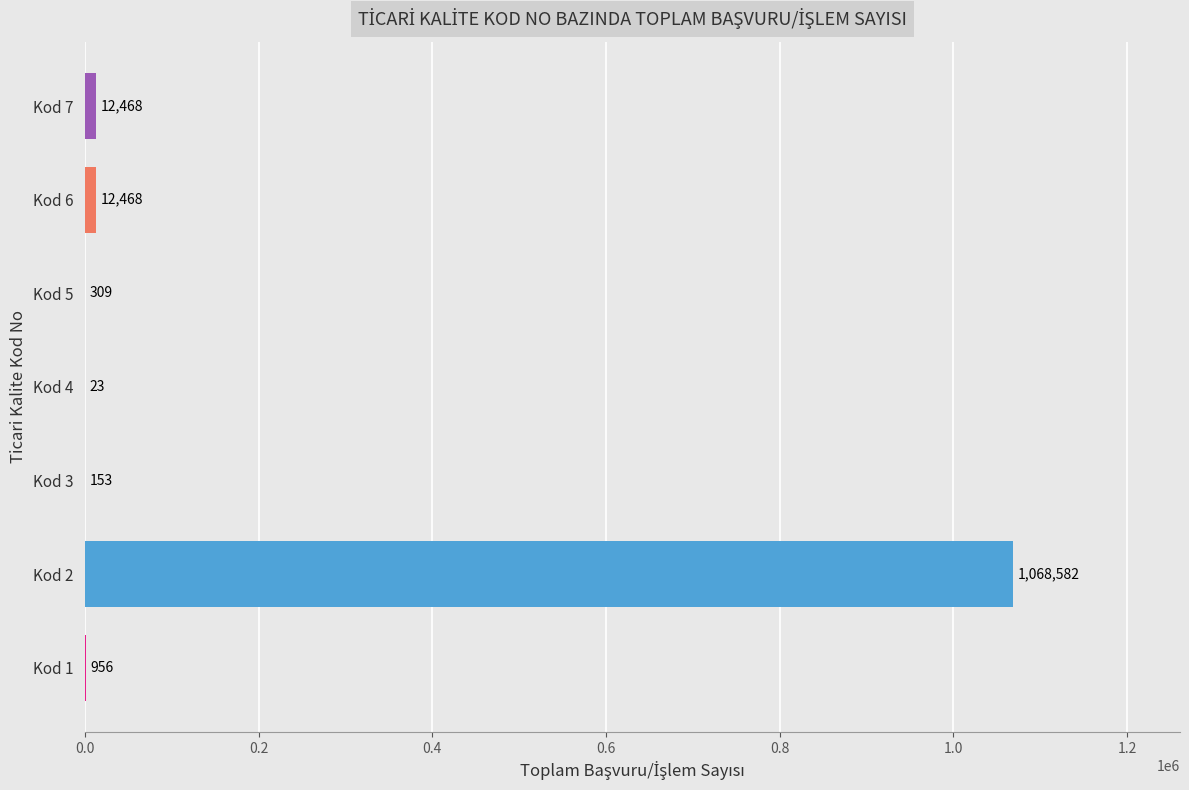

Count the number of categories in the chart.

7